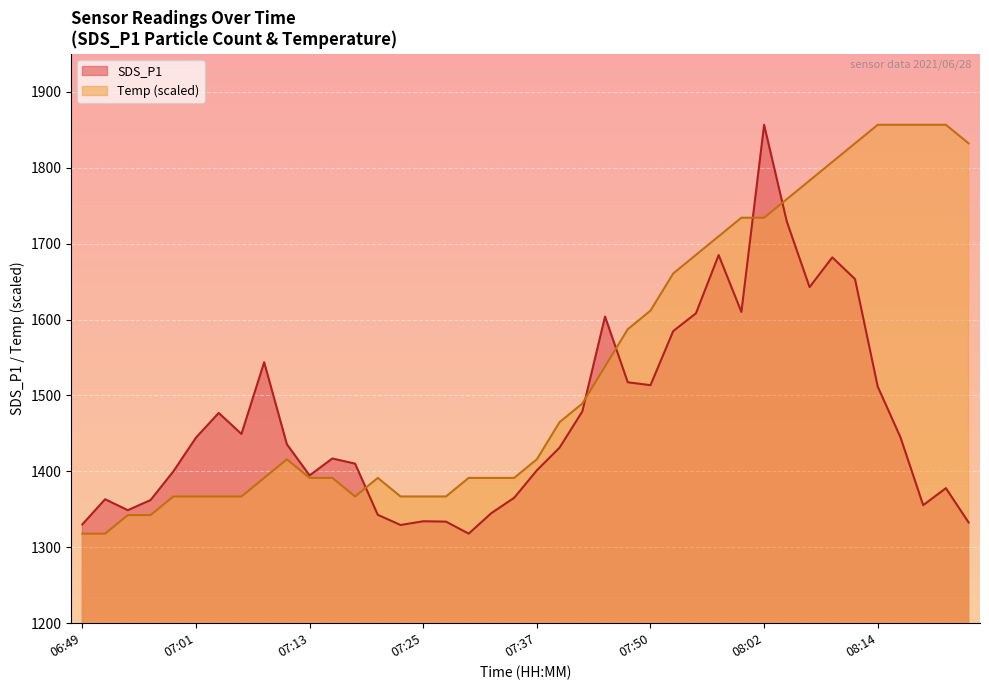

Where is the first local maximum for SDS_P1?

06:51